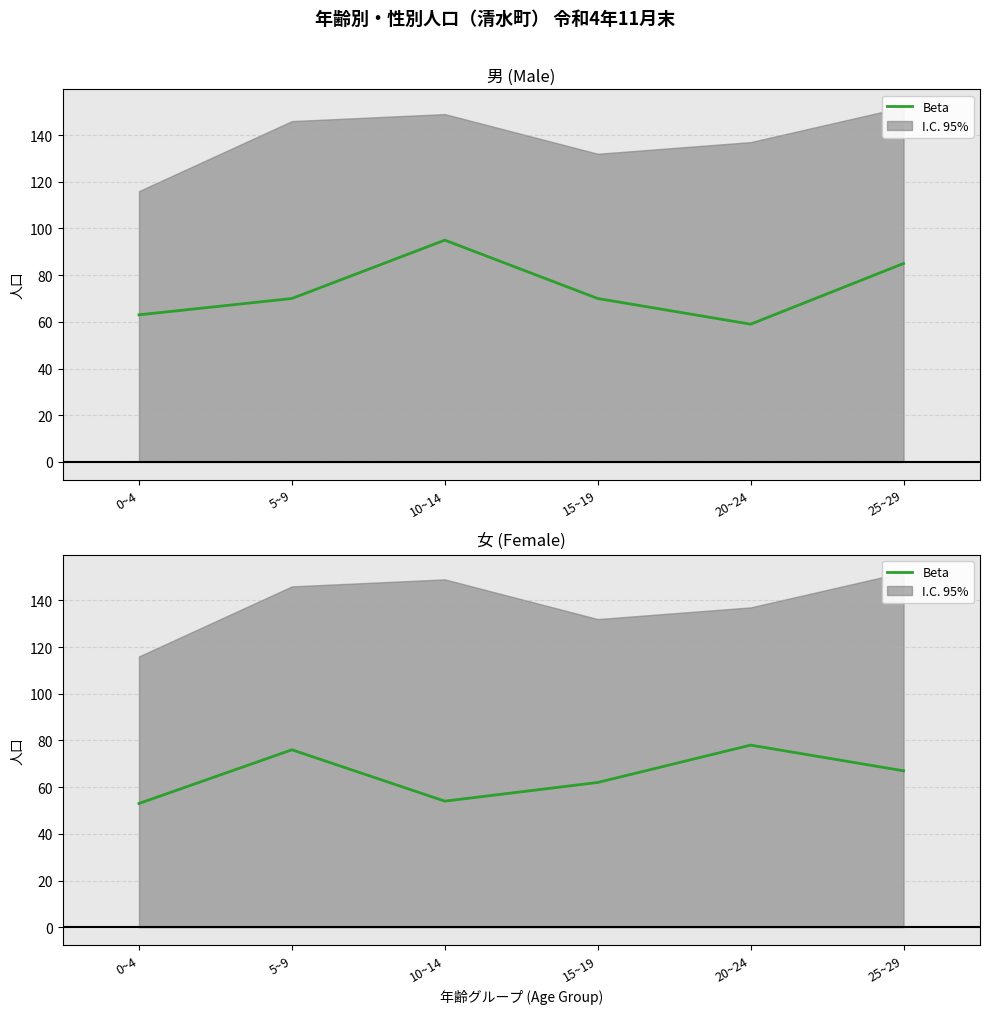

What is the smallest value displayed?

53